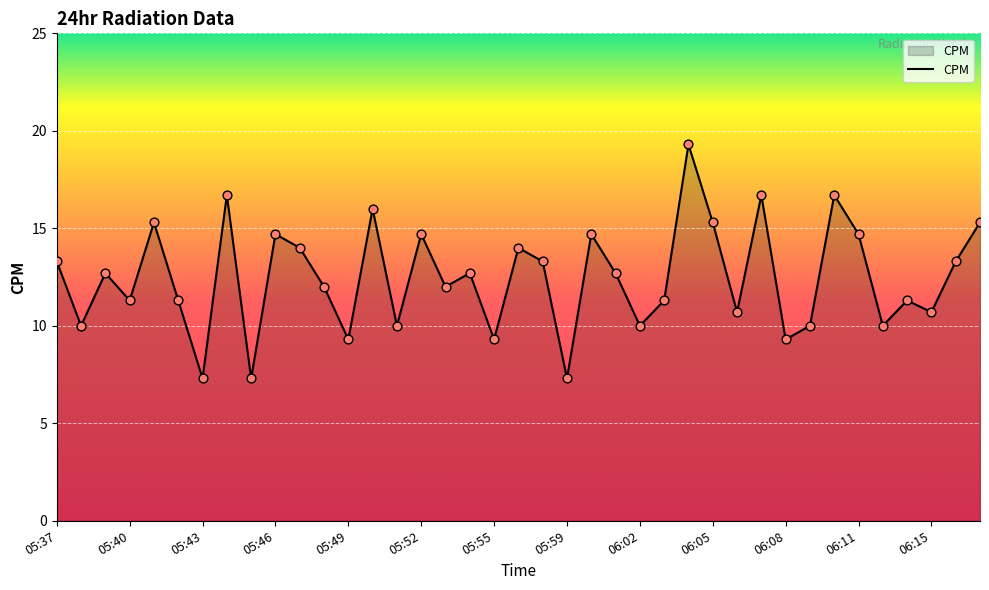

What is the maximum value shown in the chart?

19.3